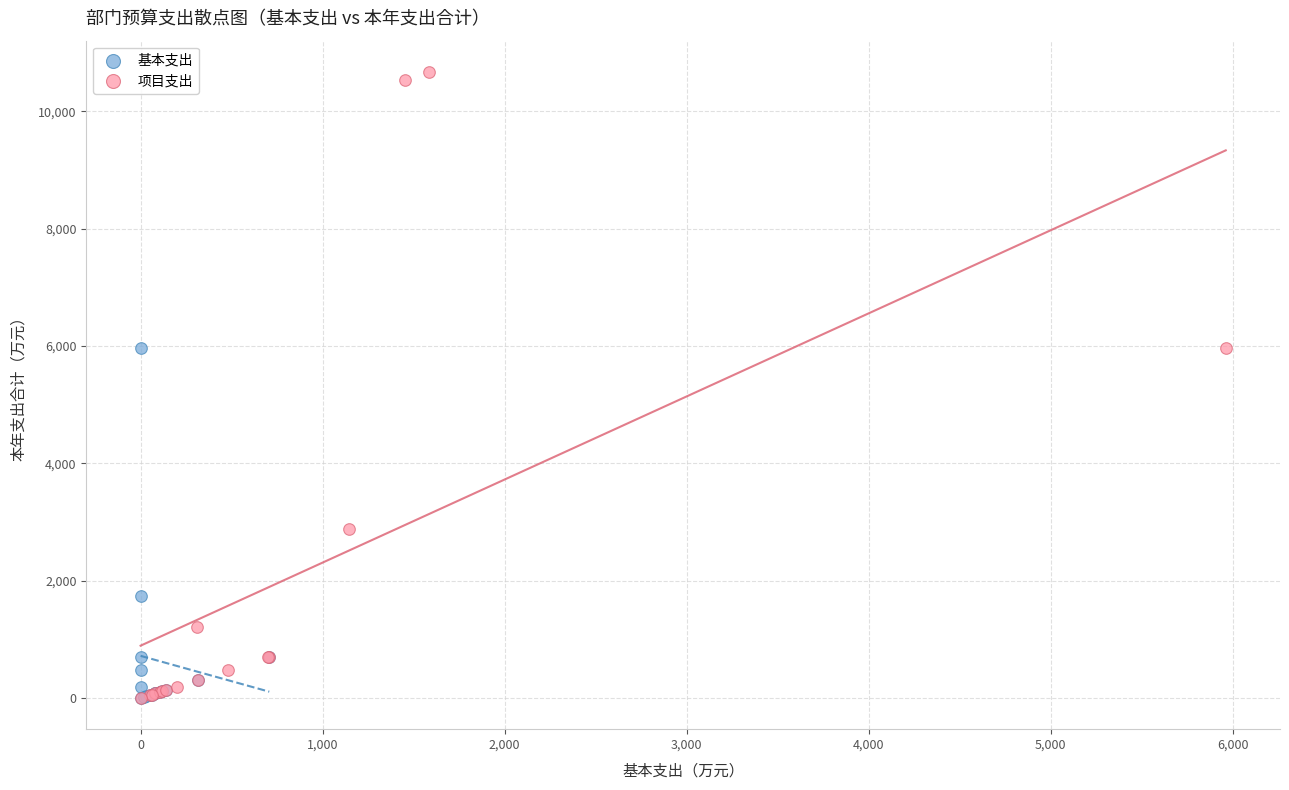

Which series has the largest Y range (max minus min)?

项目支出